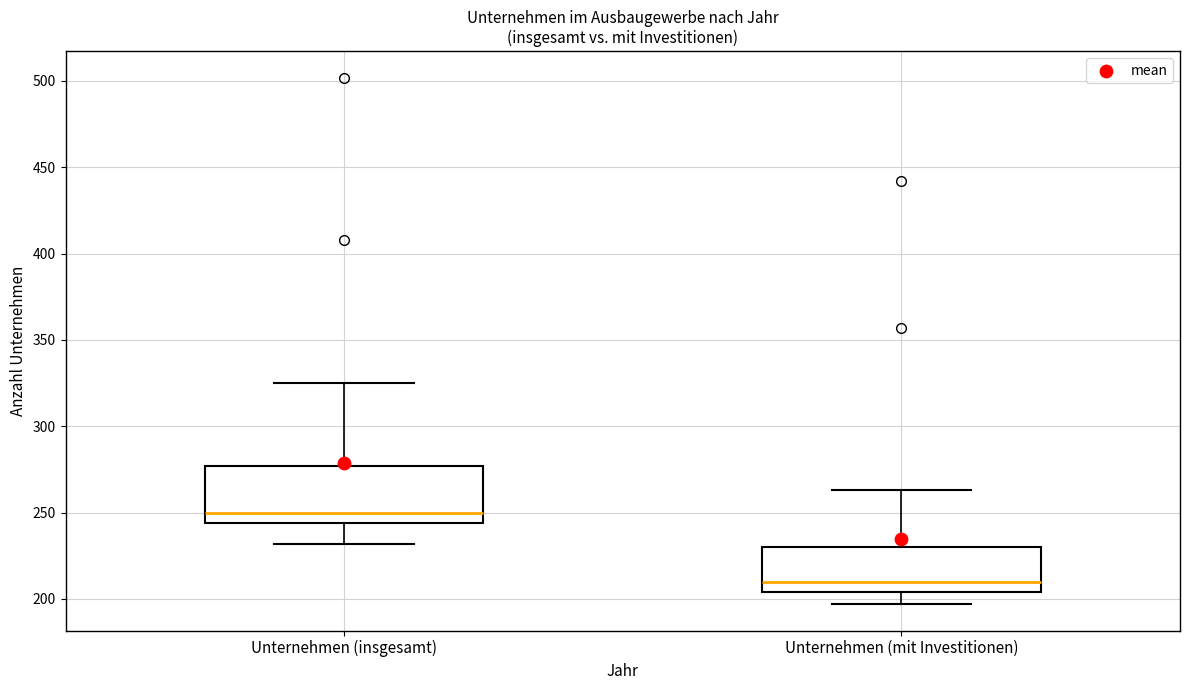

Reading left to right, transcribe this box plot: for each box, give where its median line is, the range the box spans, and where its two whiskers end, as read against the y-axis. The values are not printed on the chart, so give them approximately, as read against the axis.

Unternehmen (insgesamt): median 250, box 245 to 275, whiskers 230 to 325
Unternehmen (mit Investitionen): median 210, box 205 to 230, whiskers 195 to 265